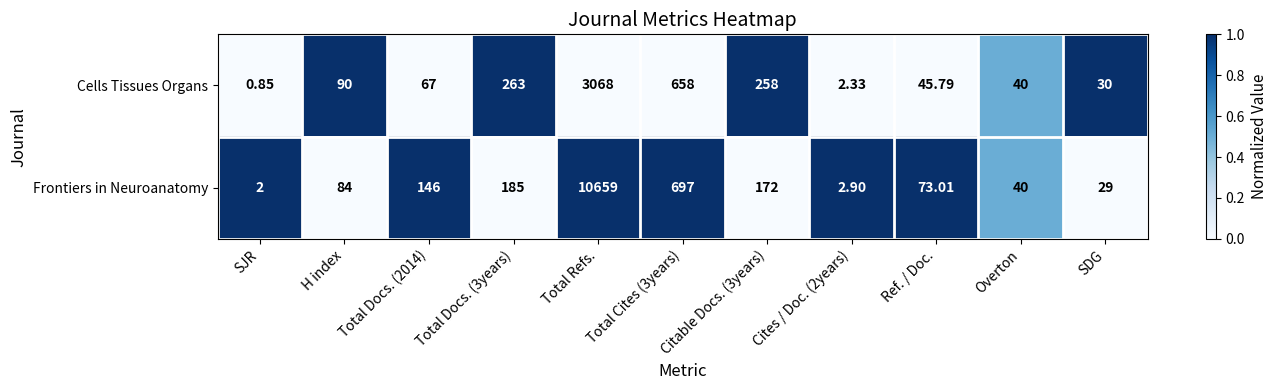

At which label does Cells Tissues Organs first exceed 67?

H index